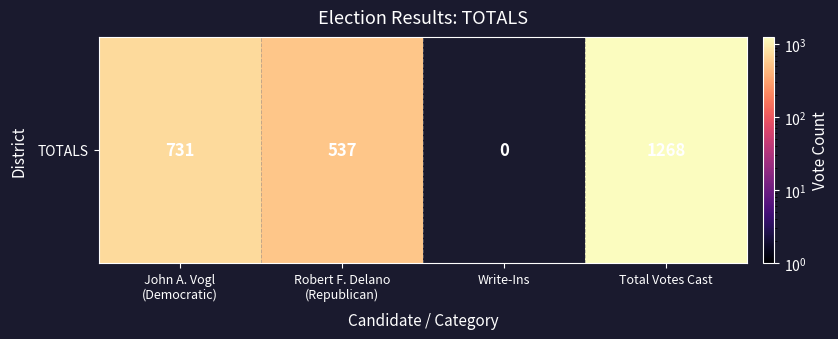

What is the change in value from Robert F. Delano
(Republican) to Total Votes Cast?

+731